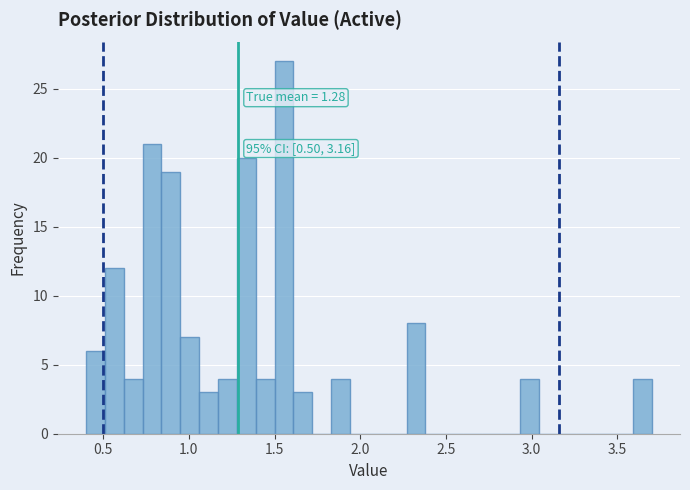

Read against the x-axis, roughly where is the centre of the tallest bar?

1.55